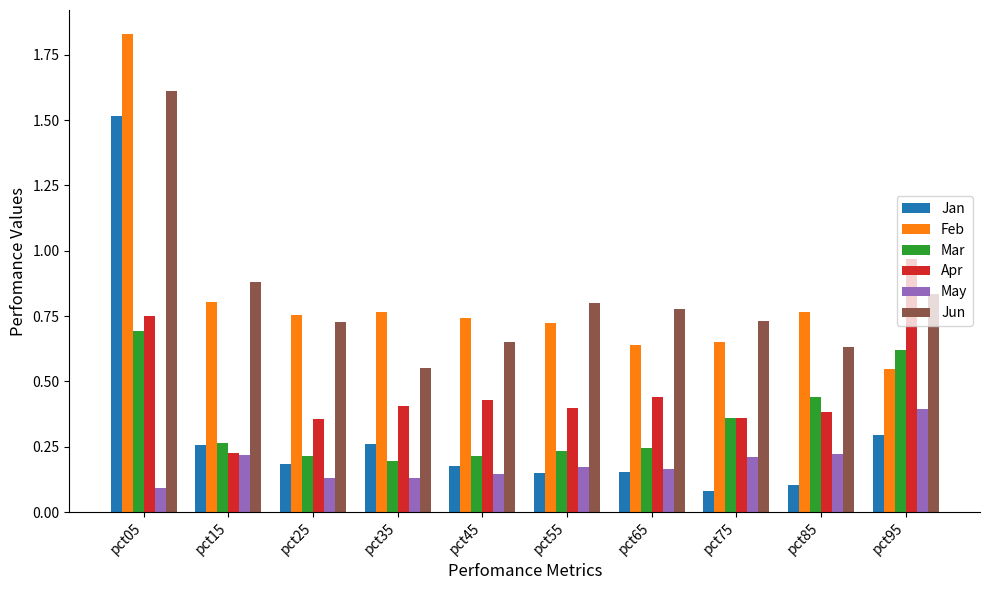

The value of Feb at pct75 is 0.1. True or false?

False